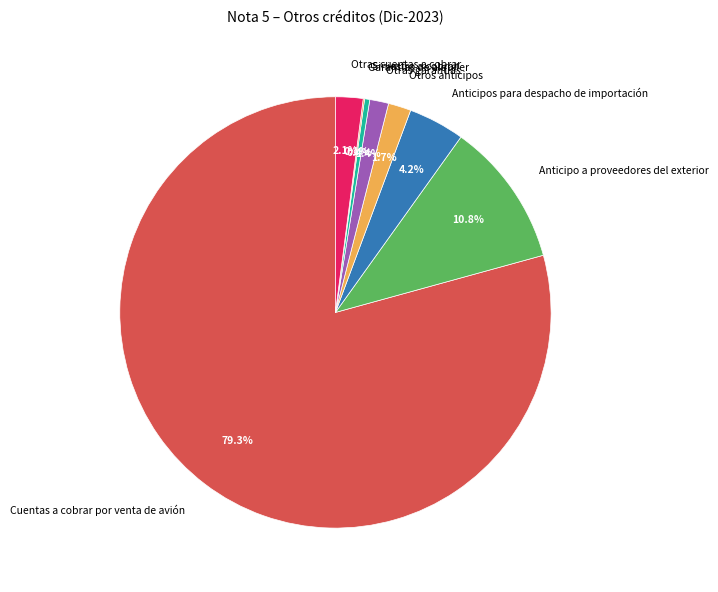

Is the sum of Otras cuentas a cobrar and Anticipo a proveedores del exterior greater than half?

No